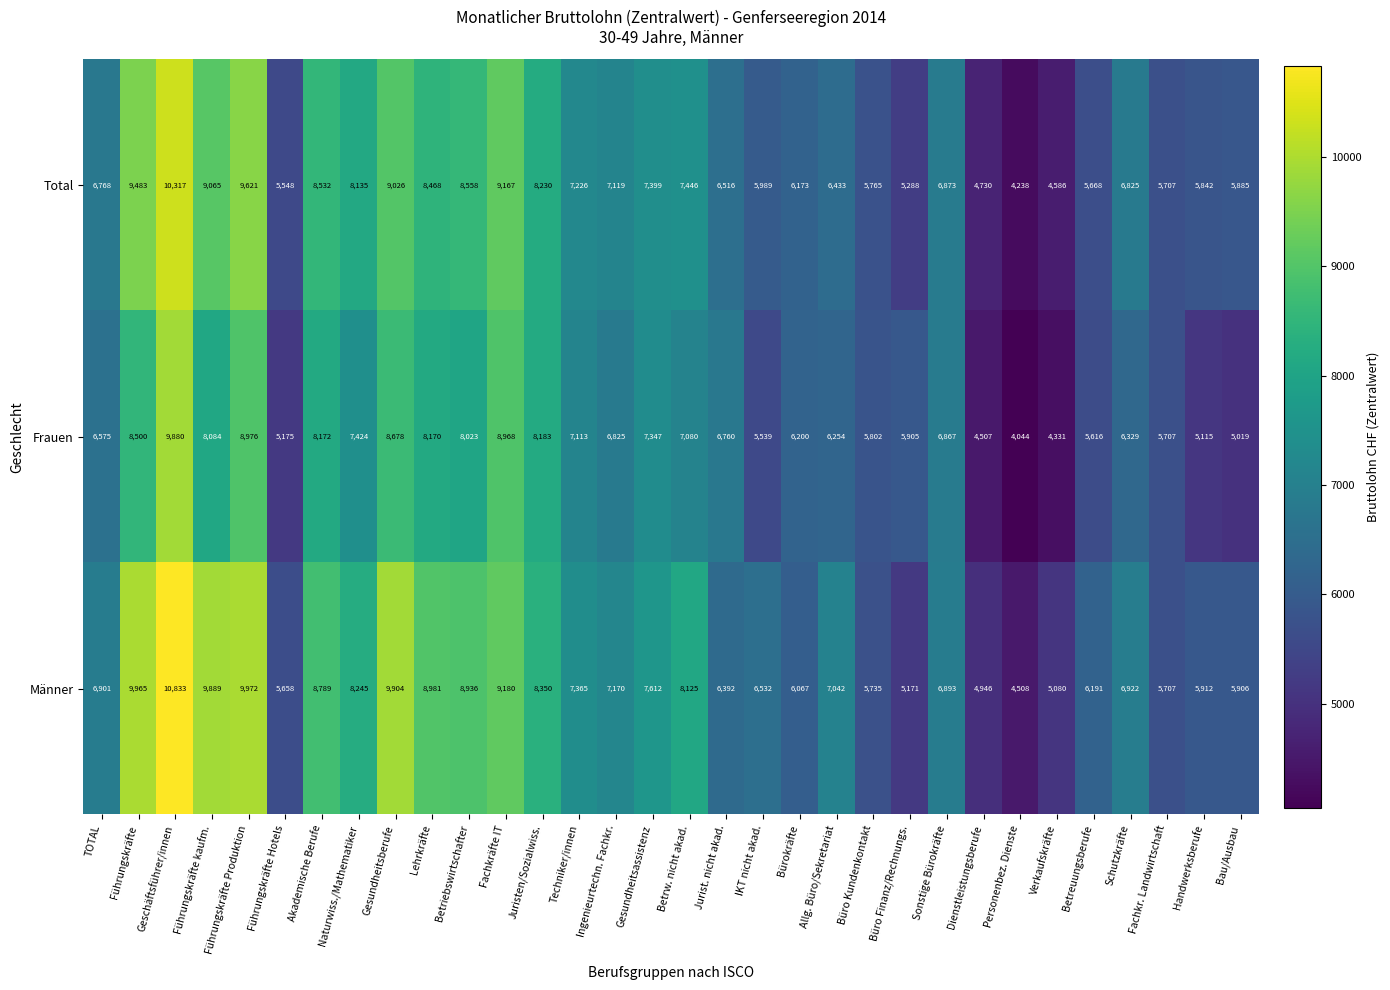

What value does the Männer series have at Büro Kundenkontakt?

5735